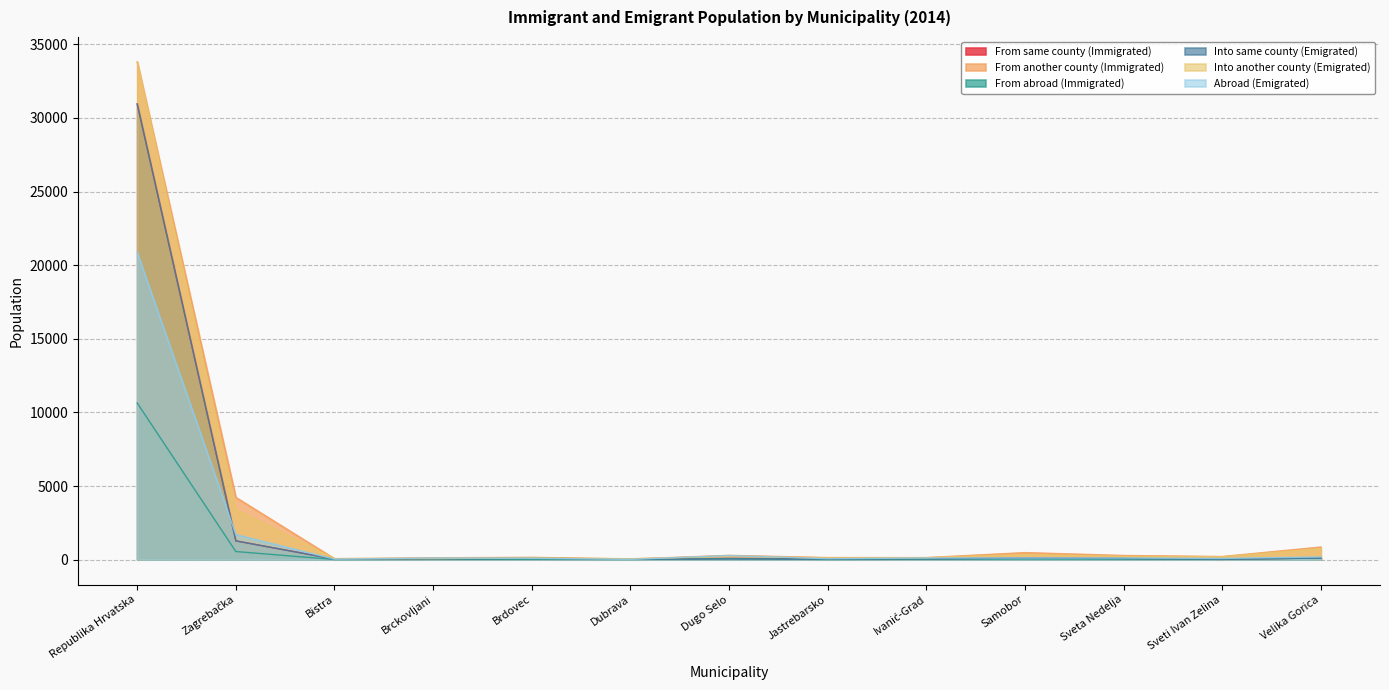

Rank the series by their maximum value, from lowest to highest.

From abroad (Immigrated), Abroad (Emigrated), From same county (Immigrated), Into same county (Emigrated), From another county (Immigrated), Into another county (Emigrated)